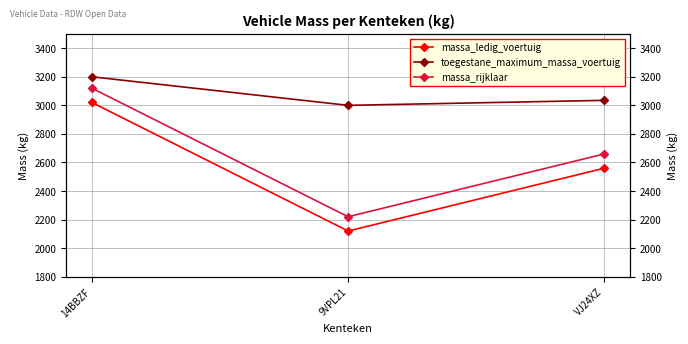

Reading left to right, what are all the values shown in this chart?

massa_ledig_voertuig: 3020	2120	2560
toegestane_maximum_massa_voertuig: 3200	3000	3035
massa_rijklaar: 3120	2220	2660